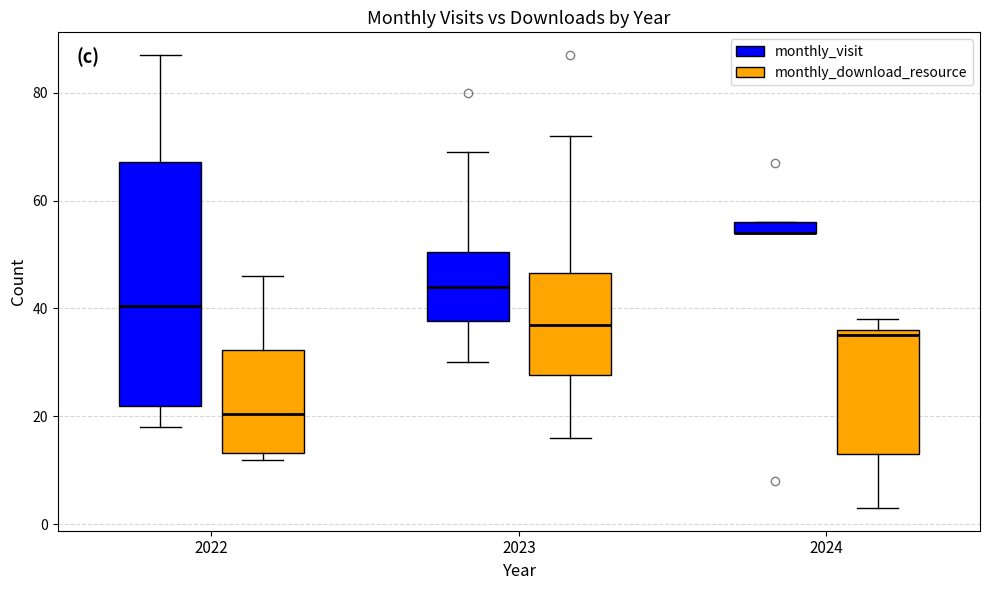

Which box is the tallest, from its lower edge to its upper edge?

2022 (monthly_visit)